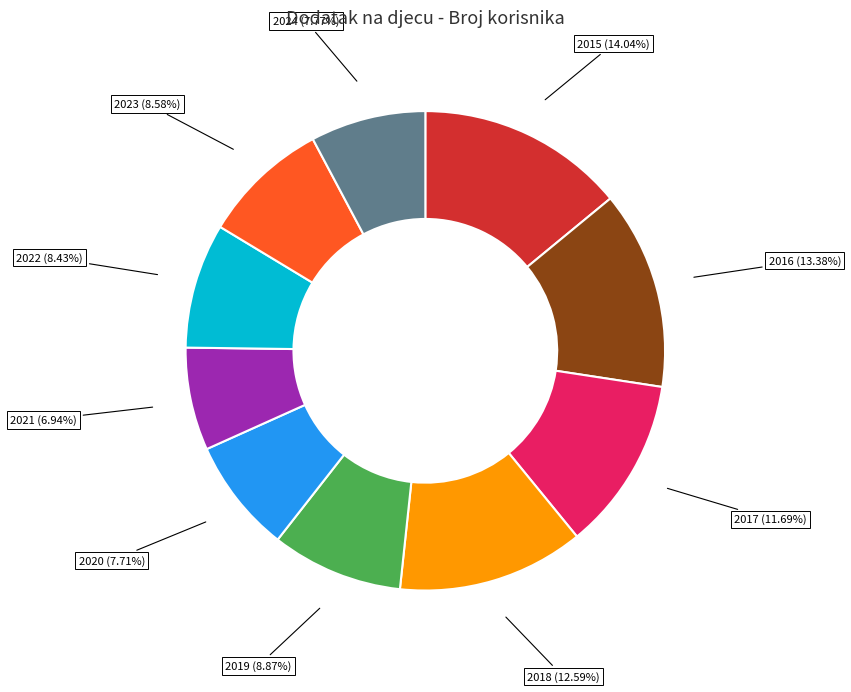

What is the smallest slice in the pie chart?

2021